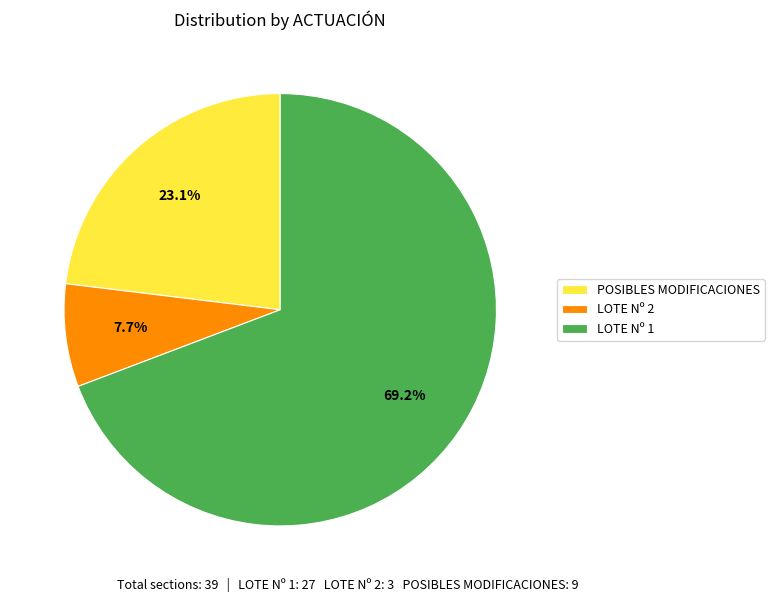

Is there any slice that represents more than half of the pie?

Yes